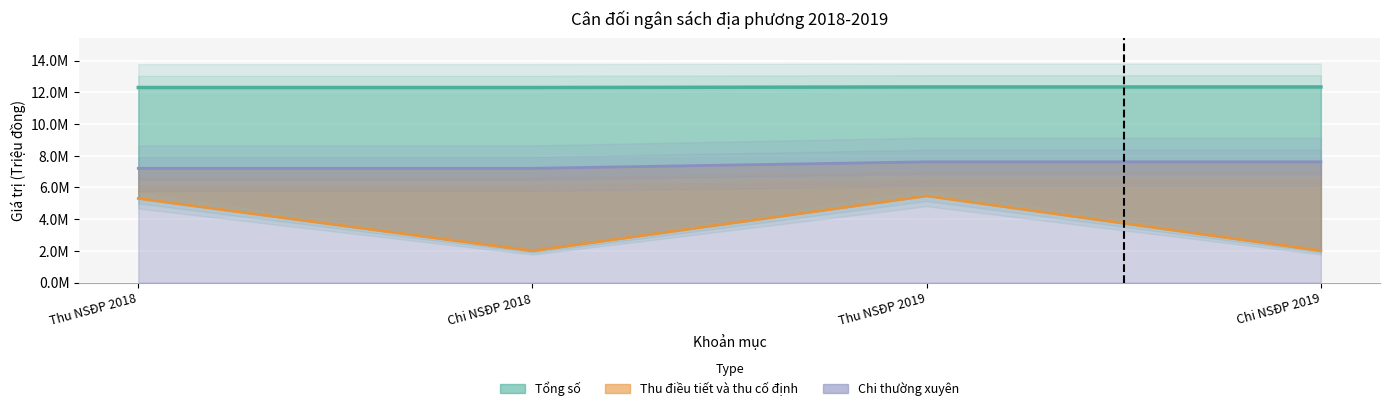

Which series has the widest spread of values?

Thu điều tiết và thu cố định